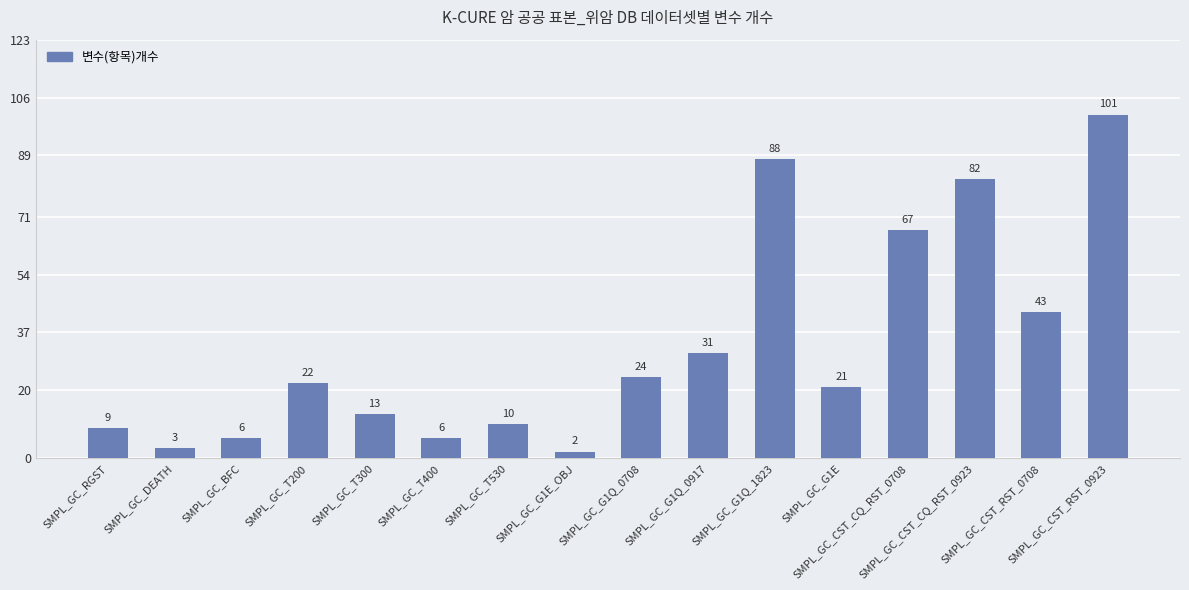

The value at SMPL_GC_T200 is 22. True or false?

True